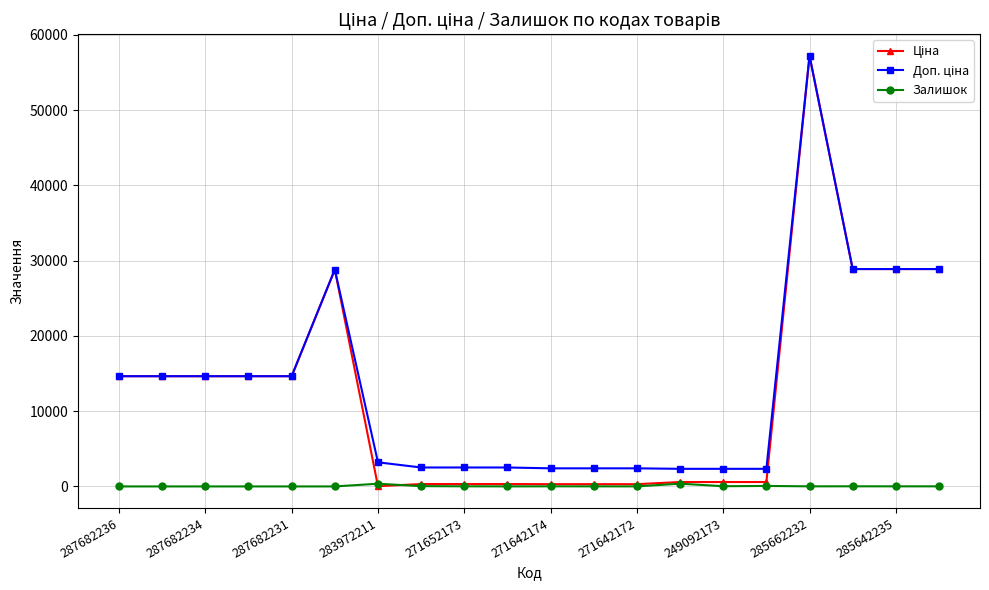

What is the greatest value displayed?

57235.5